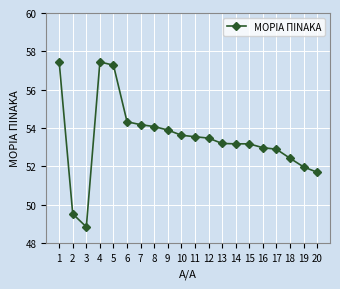

What is the difference between the maximum and second lowest values?

7.9